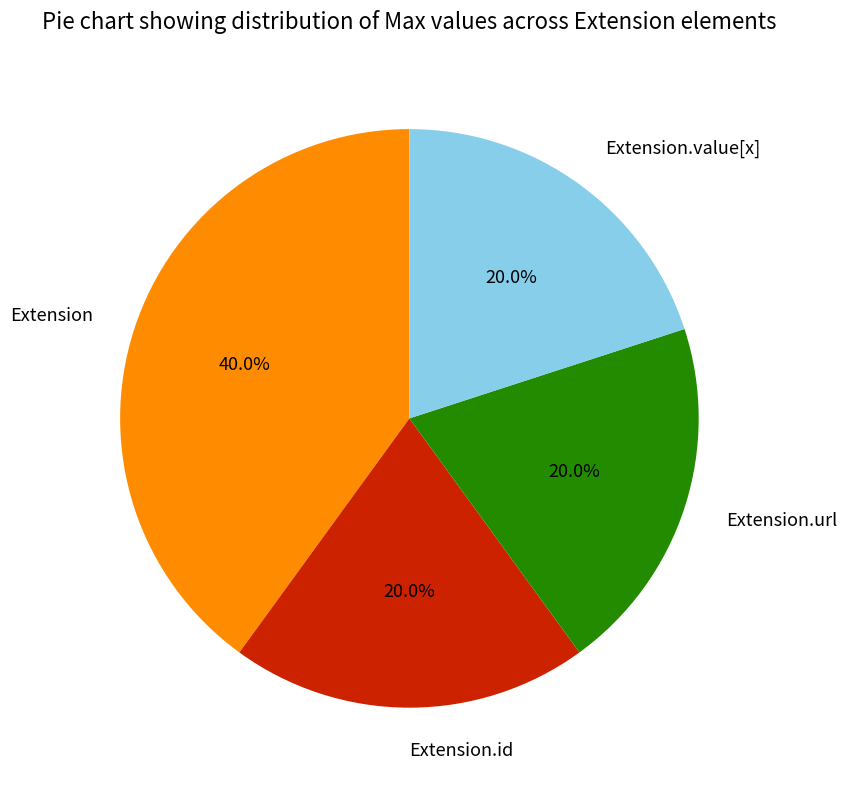

Do Extension and Extension.value[x] together represent more than half of the pie?

Yes